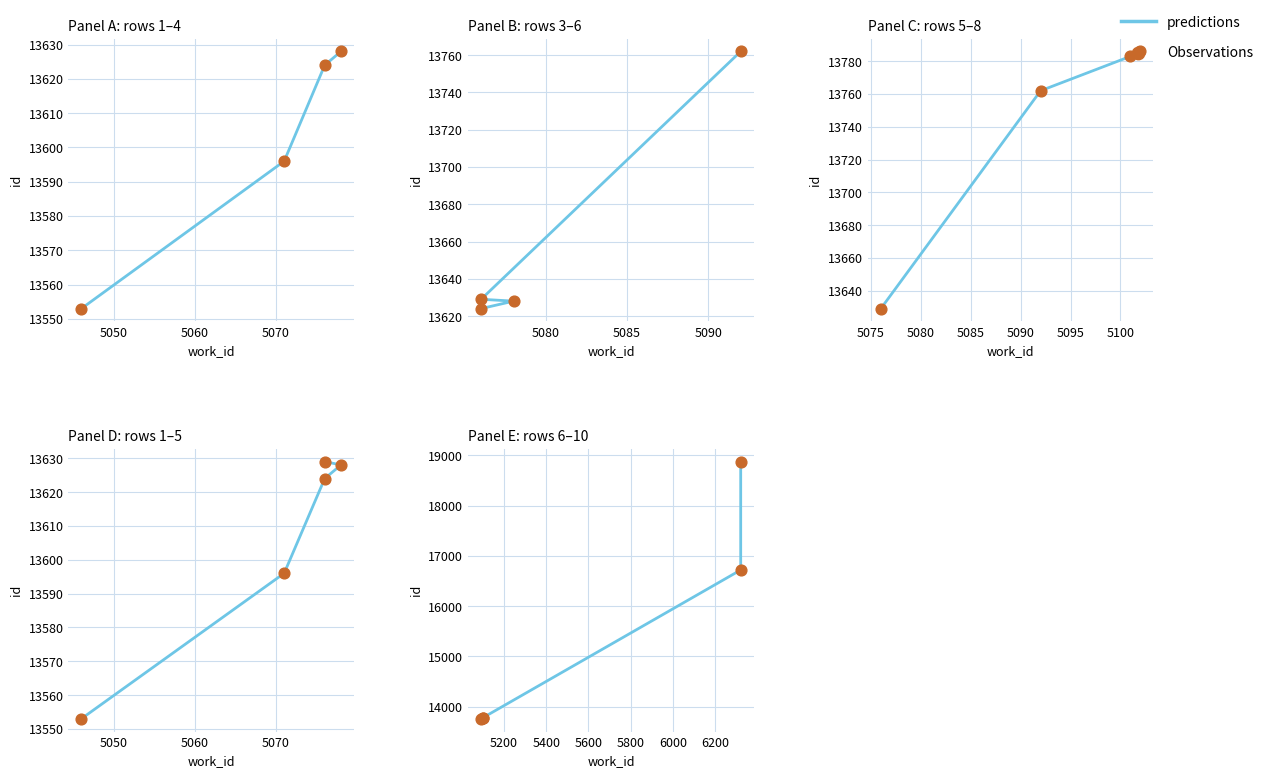

Which series contains the highest Y value?

predictions